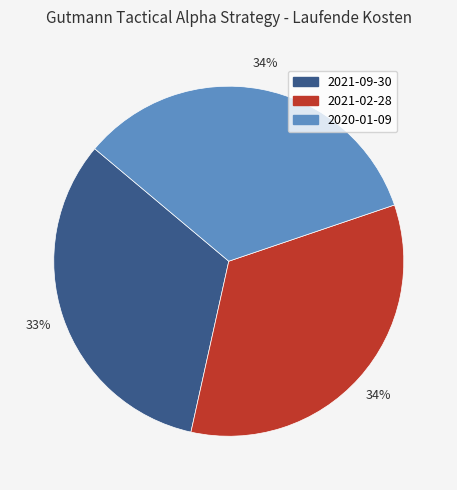

To the nearest percent, what percentage of the pie is 2021-02-28?

34%